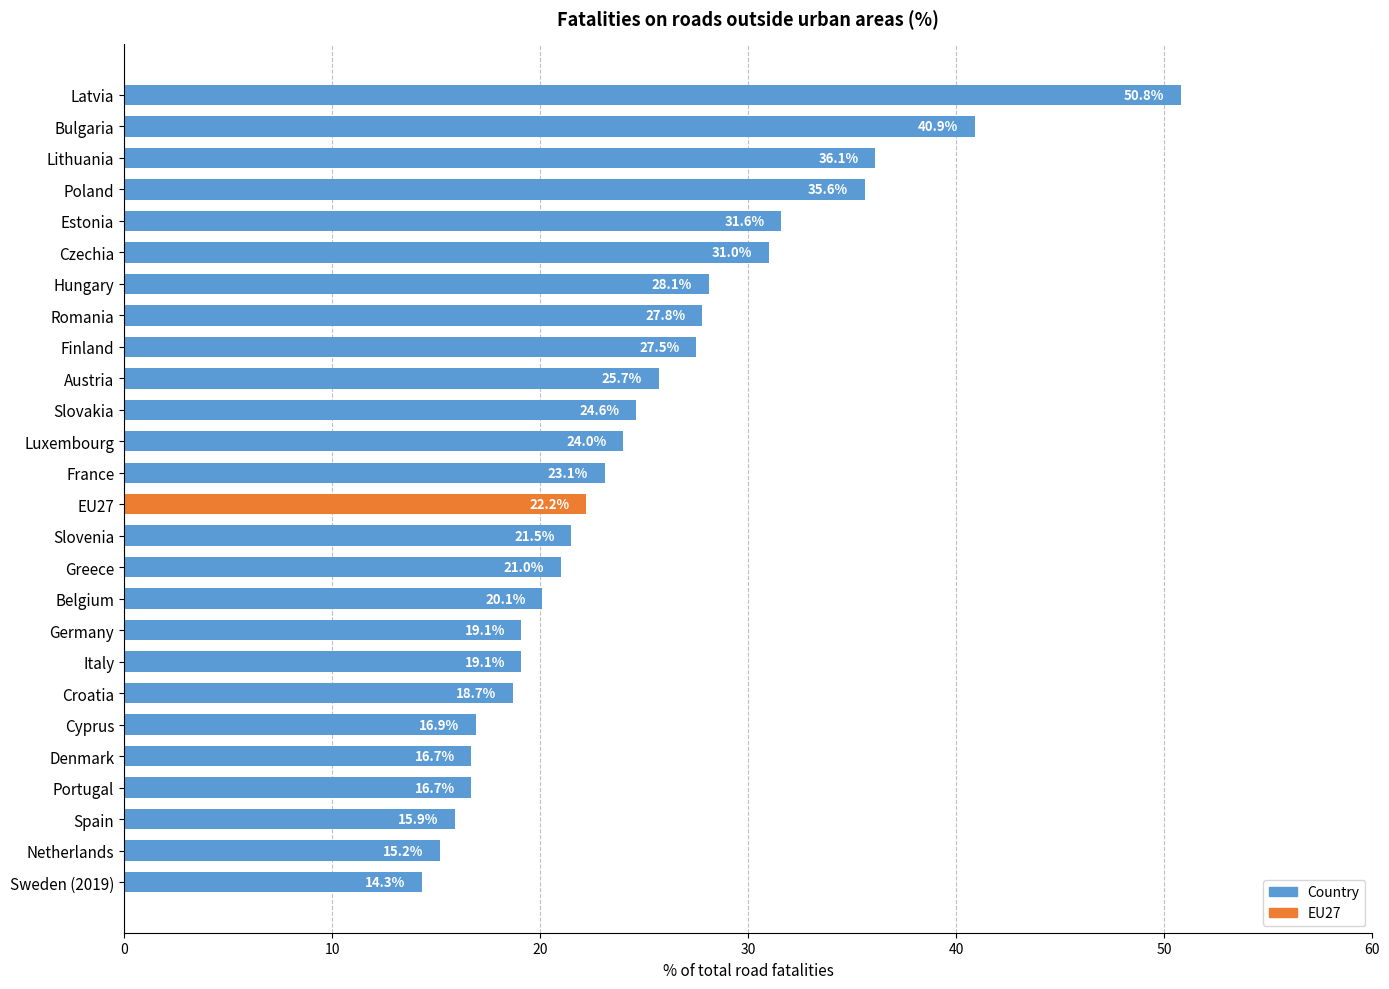

Reading top to bottom, what are all the values shown in this chart?

Latvia=50.8	Bulgaria=40.9	Lithuania=36.1	Poland=35.6	Estonia=31.6	Czechia=31.0	Hungary=28.1	Romania=27.8	Finland=27.5	Austria=25.7	Slovakia=24.6	Luxembourg=24.0	France=23.1	EU27=22.2	Slovenia=21.5	Greece=21.0	Belgium=20.1	Germany=19.1	Italy=19.1	Croatia=18.7	Cyprus=16.9	Denmark=16.7	Portugal=16.7	Spain=15.9	Netherlands=15.2	Sweden (2019)=14.3